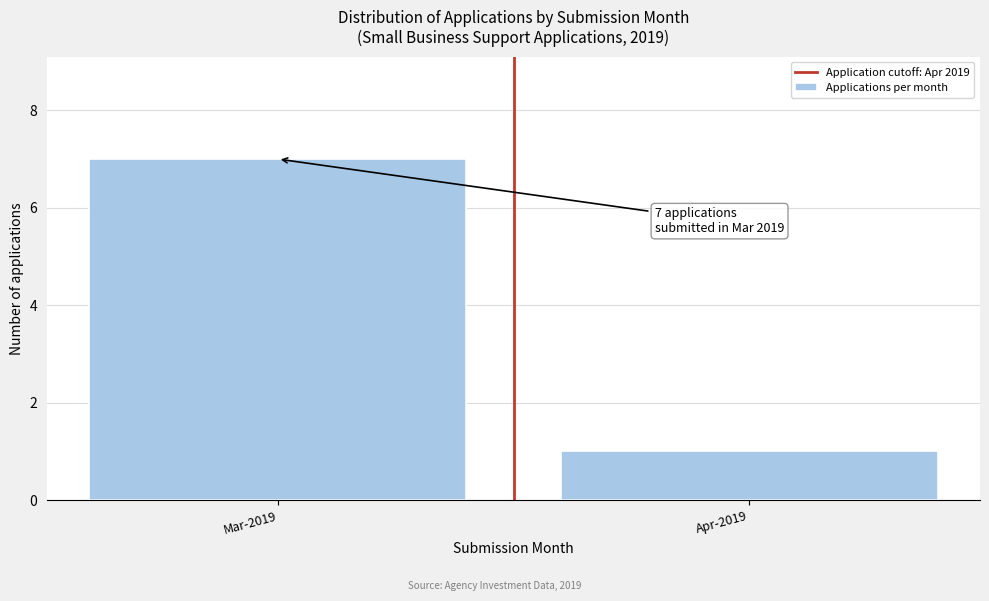

Reading left to right, list all the values displayed in this chart.

7	1